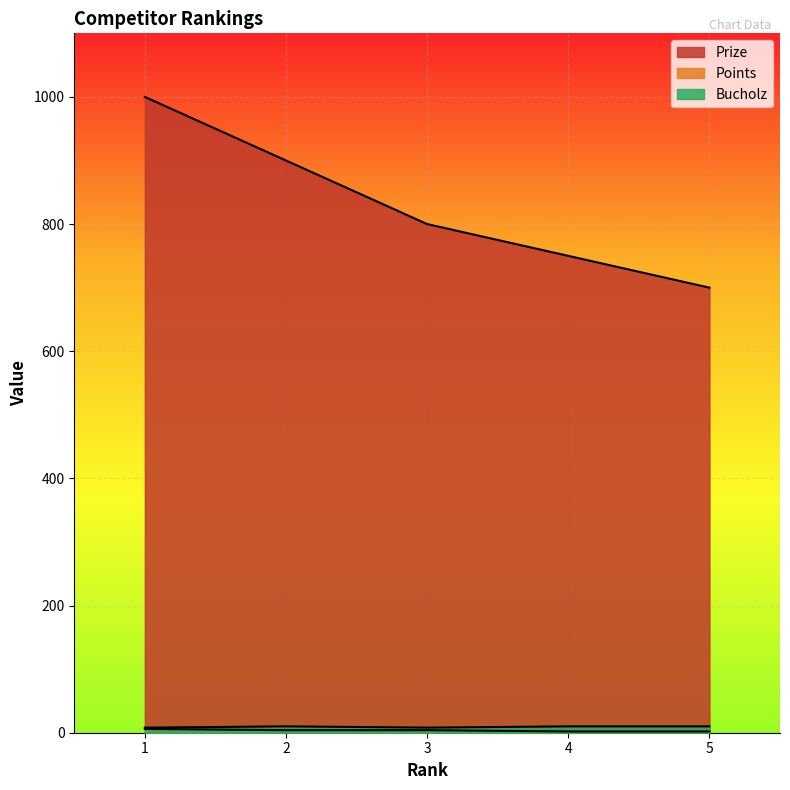

Which series has the largest range (max minus min)?

Prize